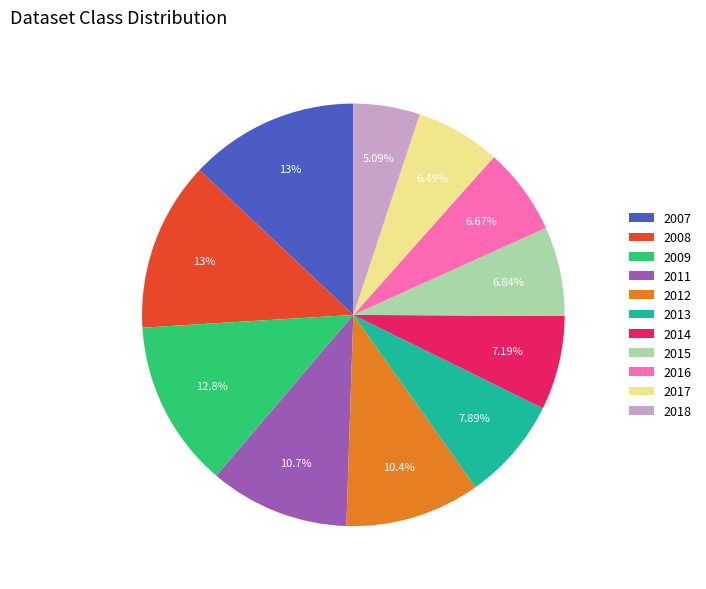

To the nearest percent, what portion does 2018 represent?

5%